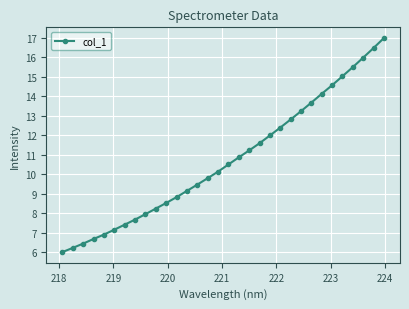

How many values exceed 10?

17